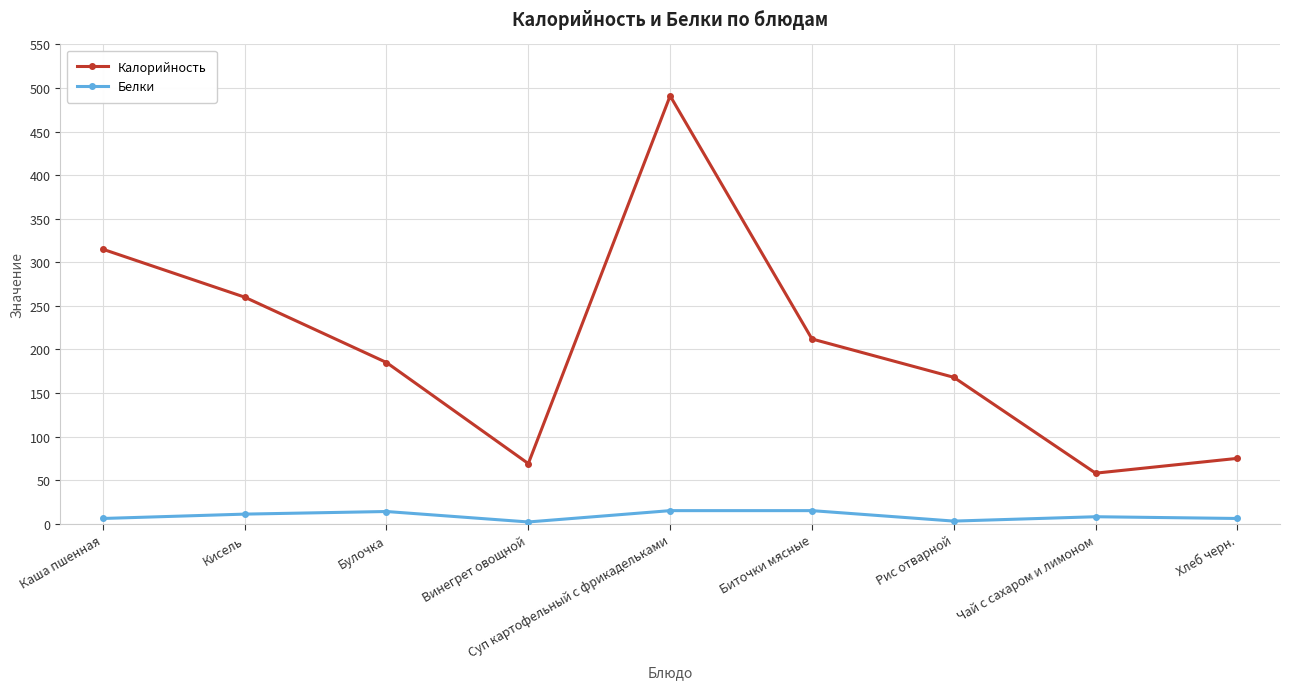

Rank the series by their average value, from lowest to highest.

Белки, Калорийность